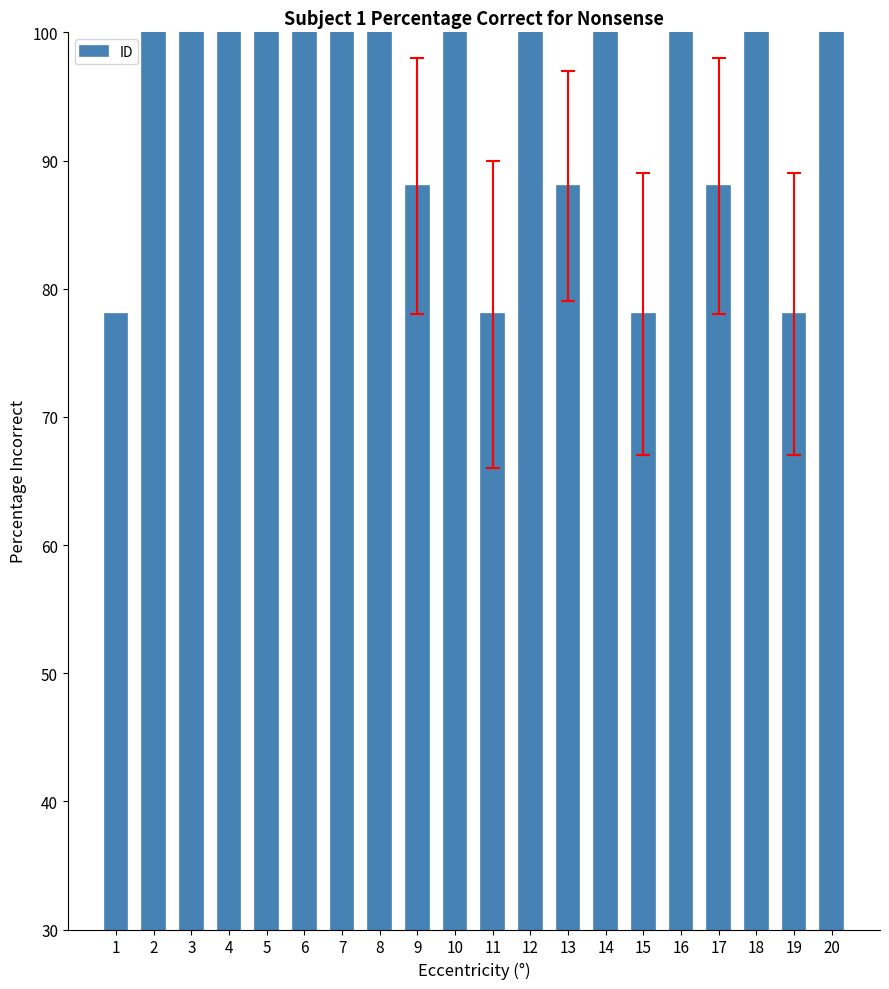

Count the values in the range 88 to 100.

16